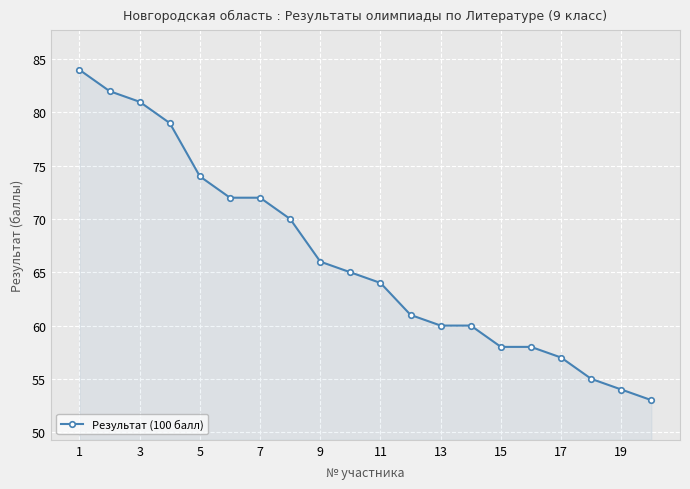

What is the value of the 11th point from the left?

64